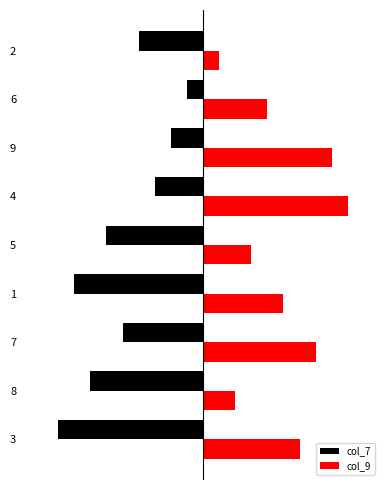

What is the smallest value displayed?

-9